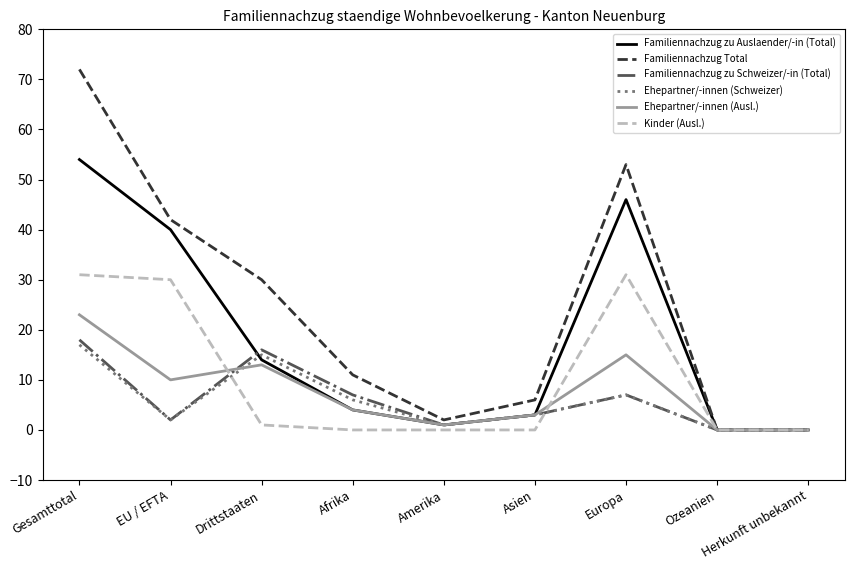

At how many categories does at least one series exceed 38?

3